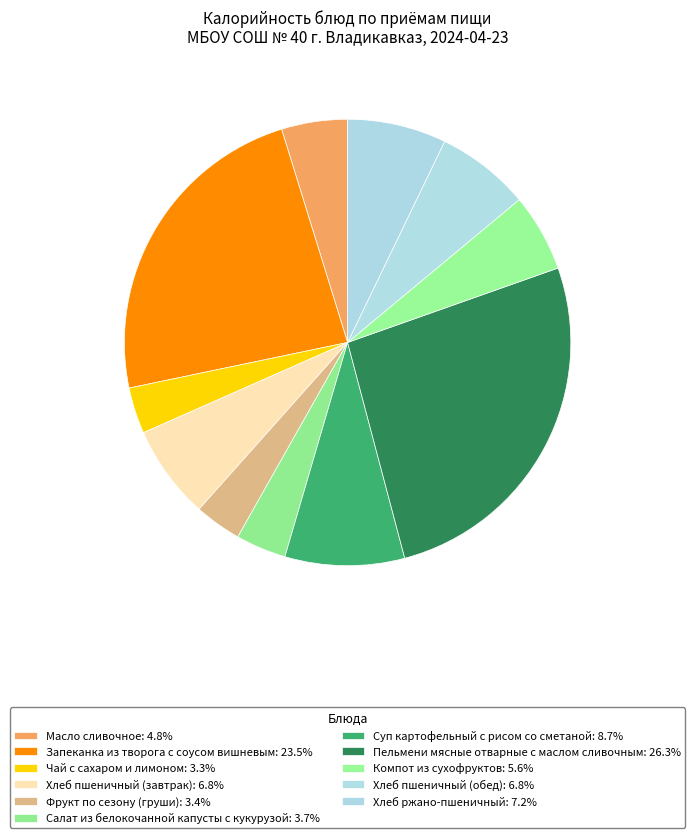

Count the number of slices in the pie.

11